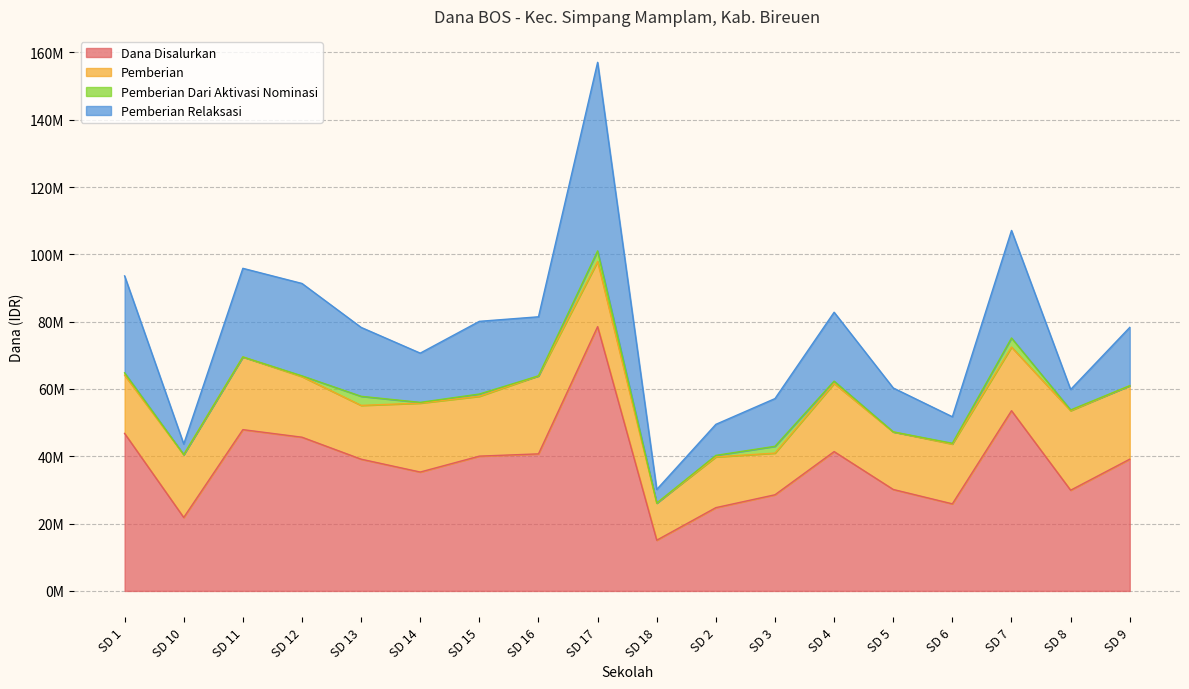

What value does the Pemberian series have at SD 4?

20250000